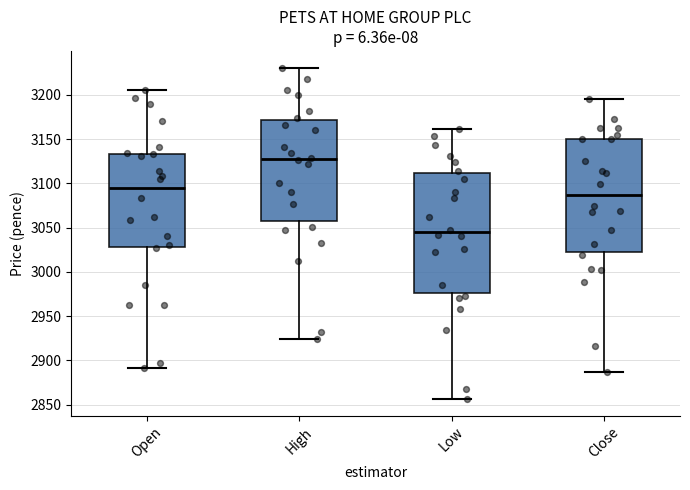

Comparing the boxes themselves (not the whiskers), which one is the tallest?

Low